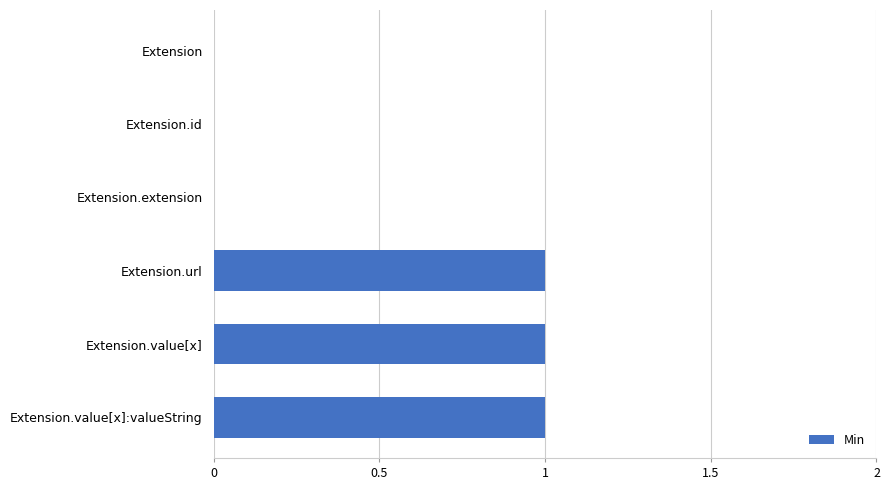

Reading bottom to top, extract all data points from this chart.

Extension.value[x]:valueString=1	Extension.value[x]=1	Extension.url=1	Extension.extension=0	Extension.id=0	Extension=0